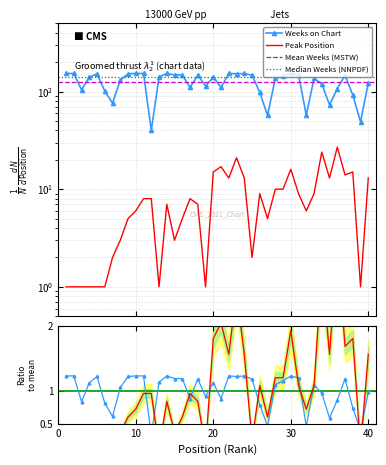

How many lines are shown in the chart?

2